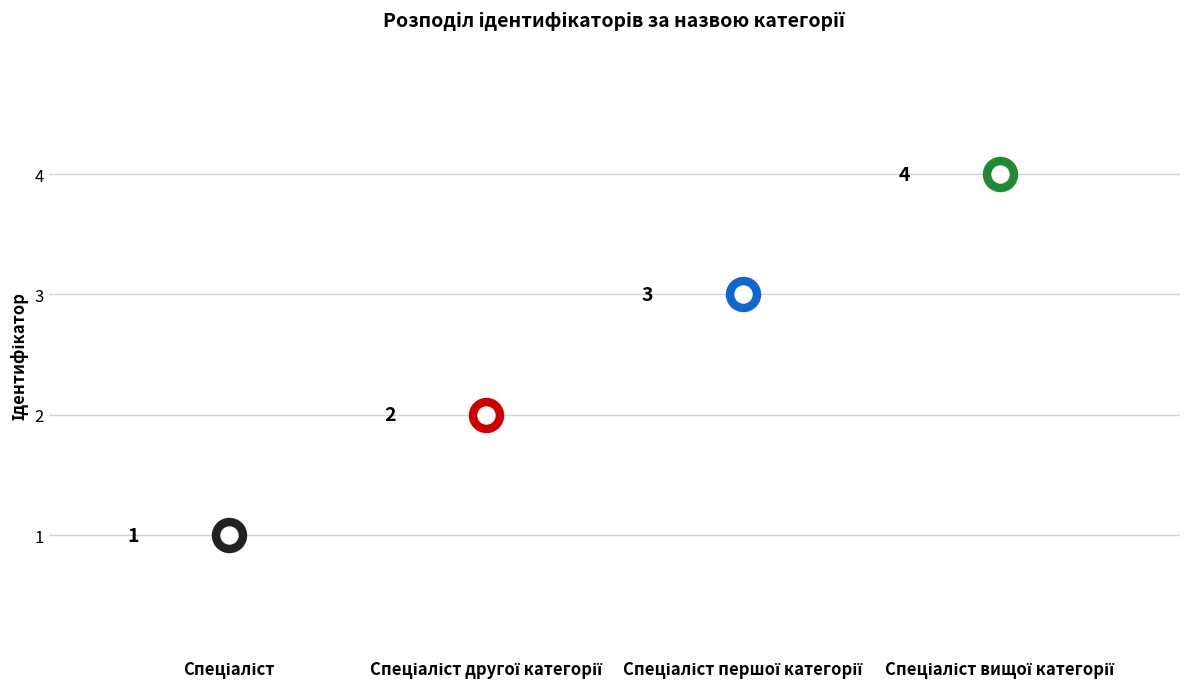

Between Спеціаліст вищої категорії and Спеціаліст другої категорії, which is larger?

Спеціаліст вищої категорії